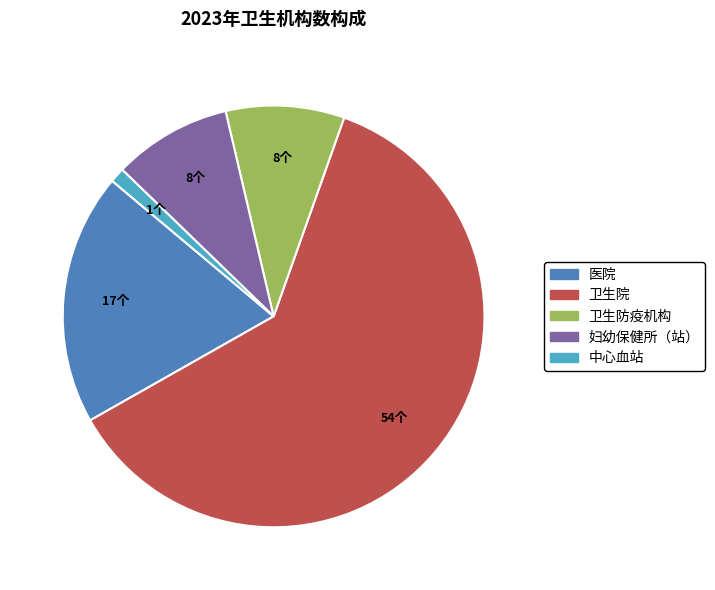

The 卫生院 slice represents 61% of the pie. True or false?

True